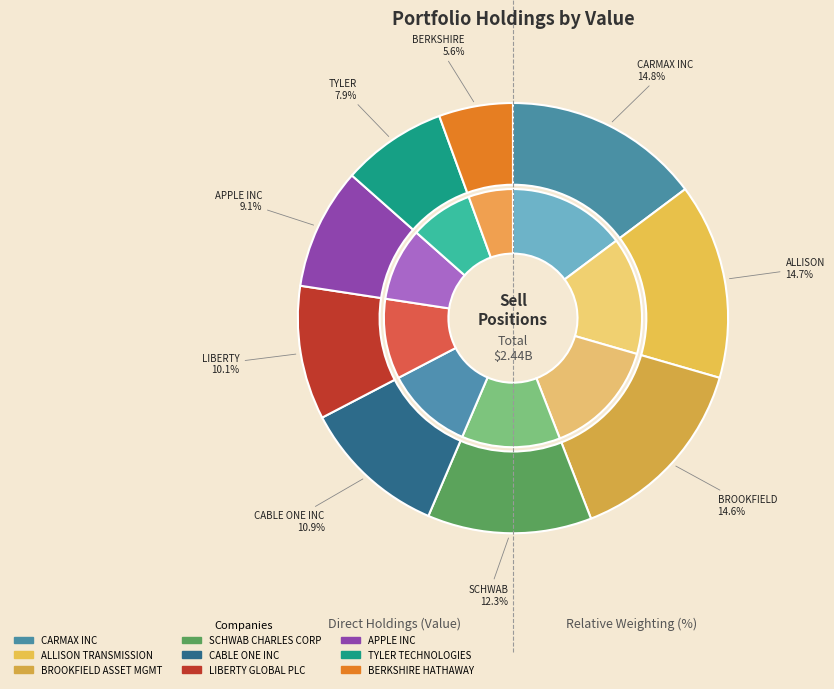

The CARMAX INC slice represents 15% of the pie. True or false?

True